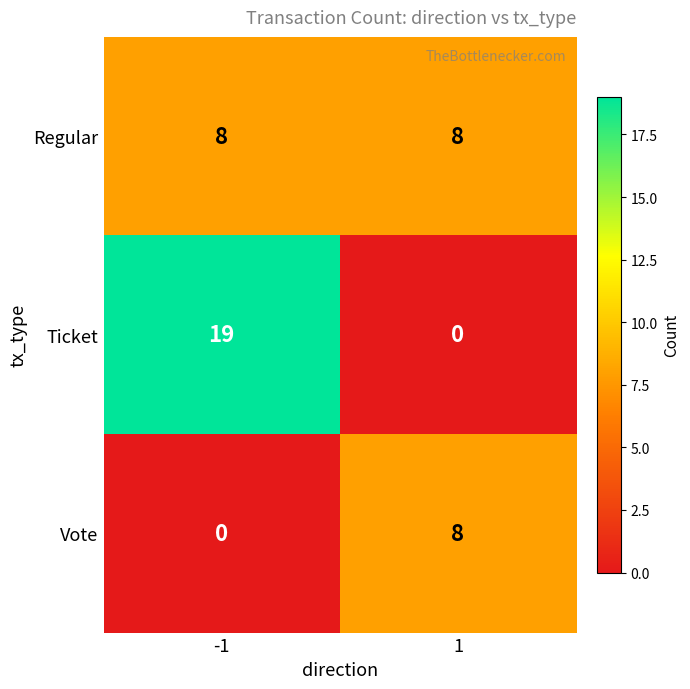

Is it true that Regular equals 8 at -1?

True